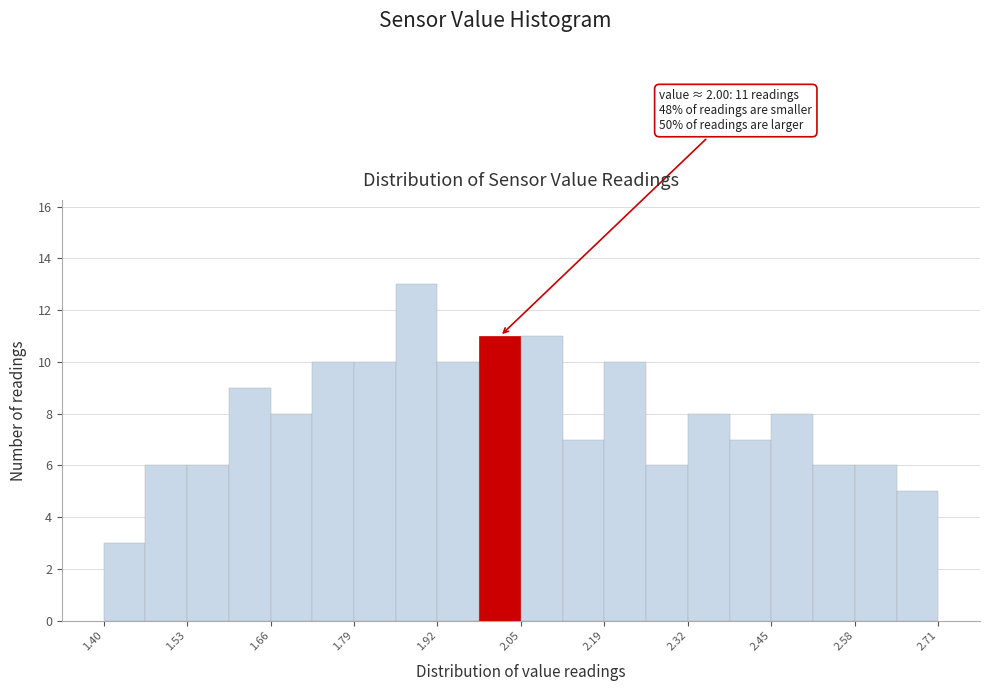

Around what value on the x-axis is the tallest bar? Give the approximate position of its centre, as read against the axis.

1.90